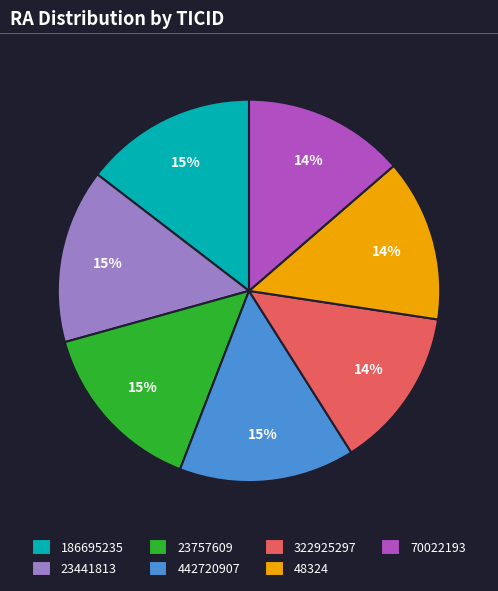

To the nearest percent, what is the difference between the 70022193 and 442720907 slice percentages?

1%